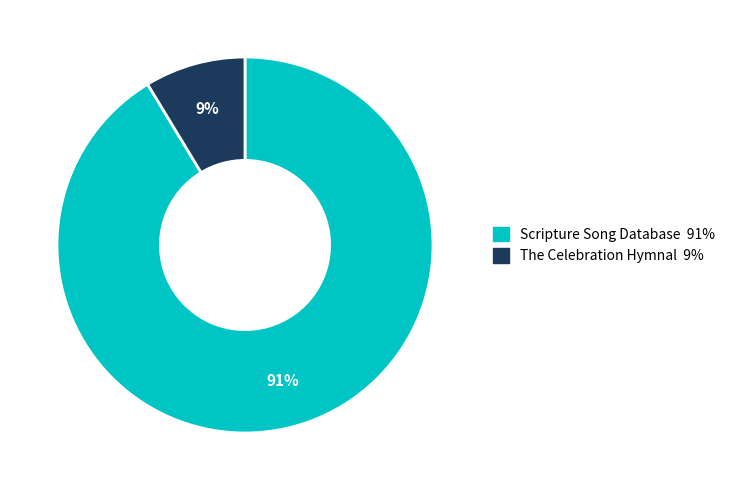

Which category has the biggest portion of the pie?

Scripture Song Database